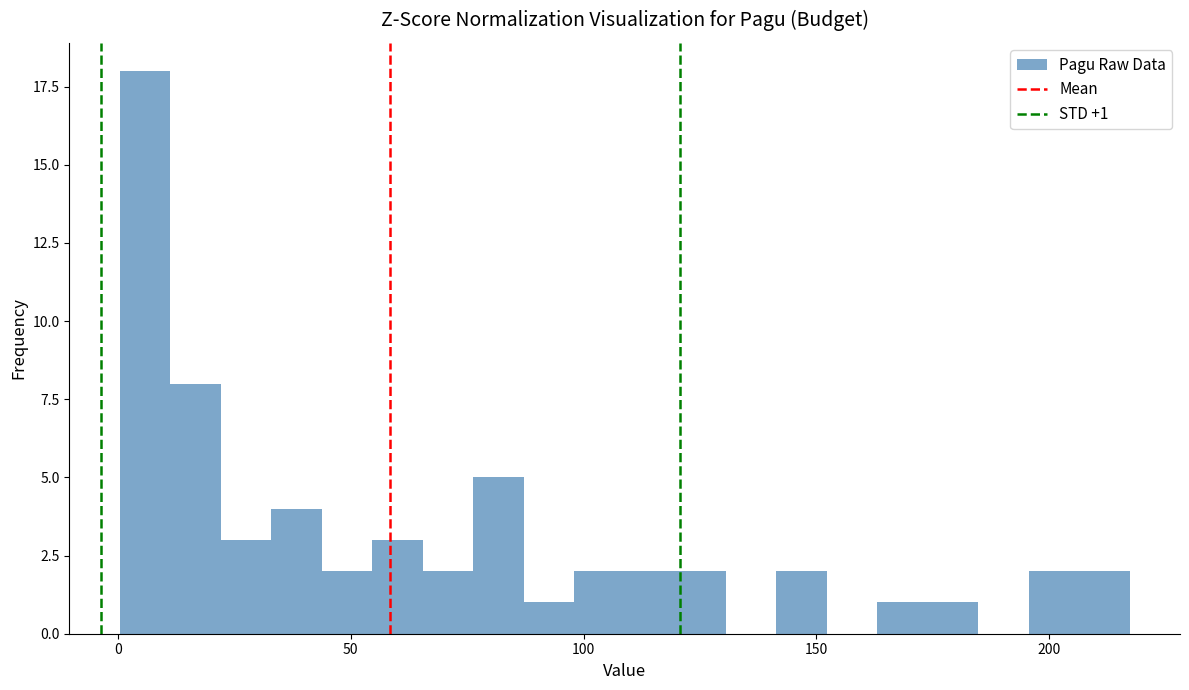

Around what value on the x-axis is the tallest bar? Give the approximate position of its centre, as read against the axis.

5